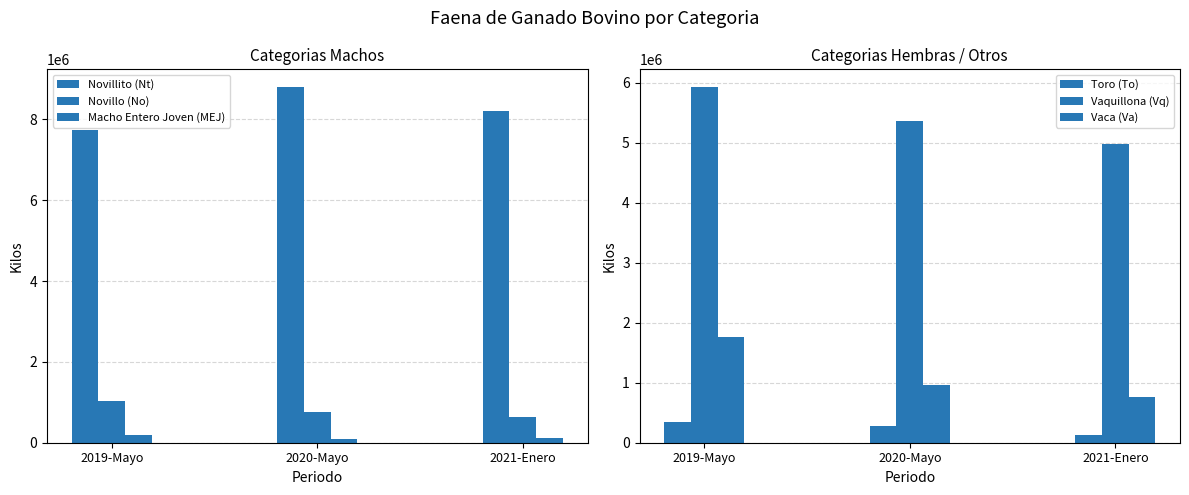

List the labels in order of Vaquillona (Vq) value, smallest first.

2021-Enero, 2020-Mayo, 2019-Mayo